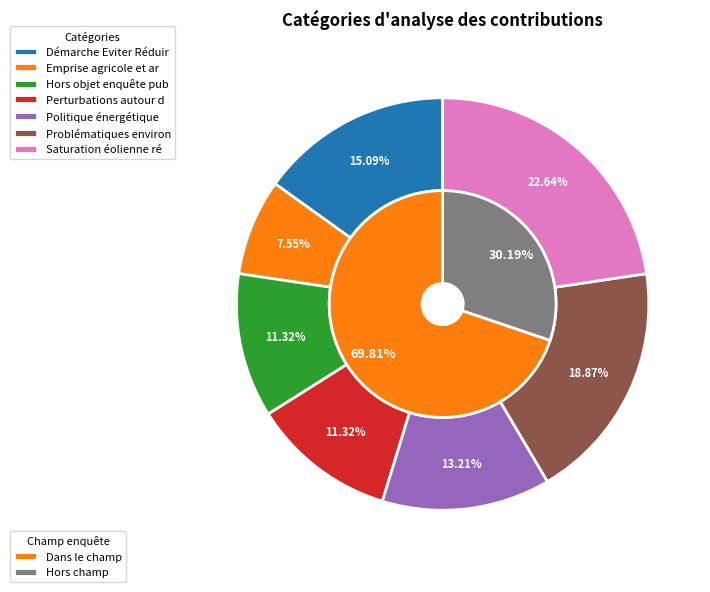

Which has a higher value, Emprise agricole et artificialisation or Hors objet enquête publique?

Hors objet enquête publique